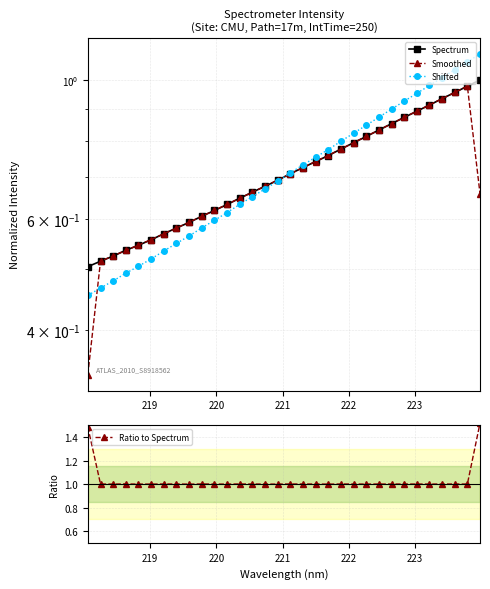

What is the difference between the maximum and second lowest values in the Spectrum series?

0.5